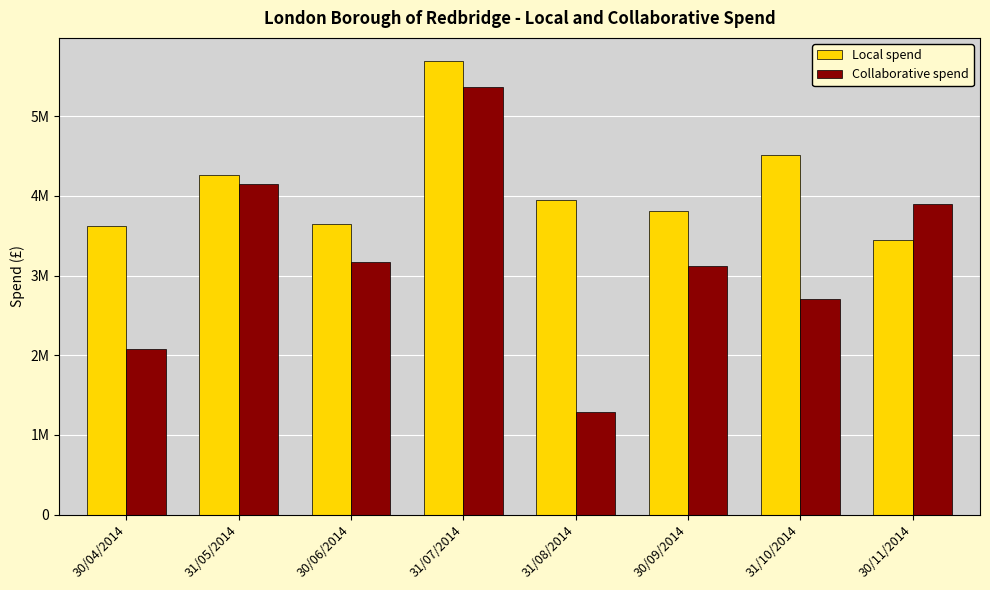

True or false: Local spend has a value of 5697159 at 31/07/2014.

True